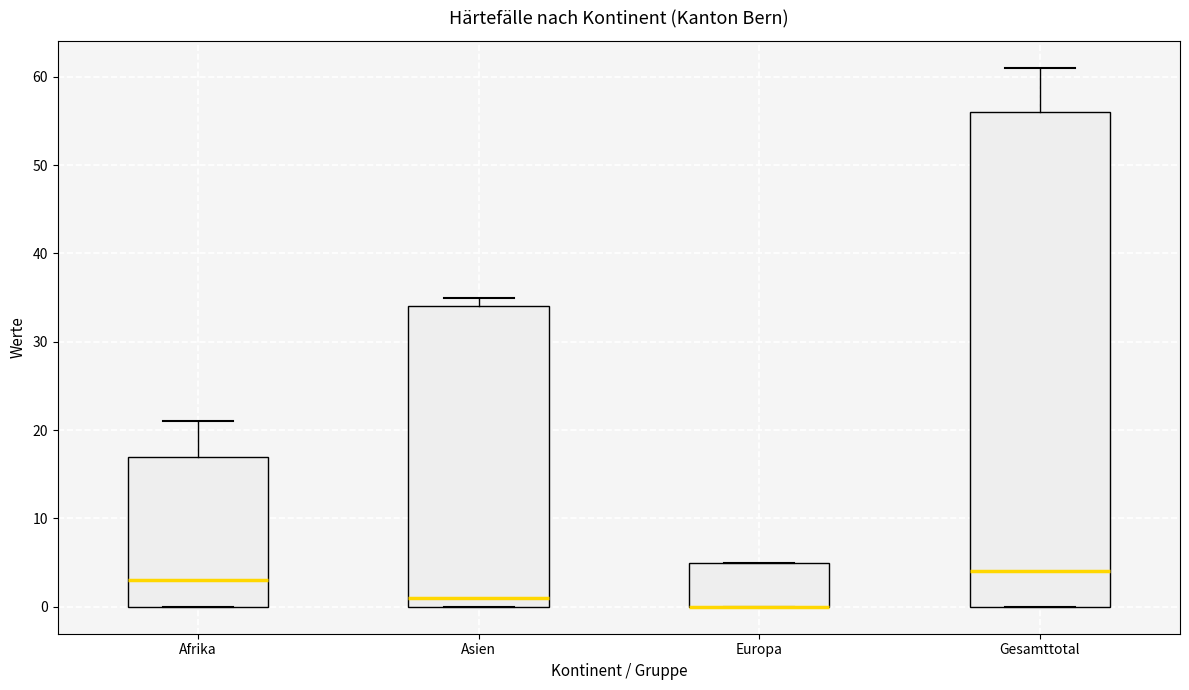

Reading left to right, read every box against the y-axis: the position of its median line, the range the box covers, and the ends of its whiskers. The values are not printed on the chart, so give them approximately, as read against the axis.

Afrika: median 3, box 0 to 17, whiskers 0 to 21
Asien: median 1, box 0 to 34, whiskers 0 to 35
Europa: median 0 (drawn on the box's lower edge), box 0 to 5, whiskers 0 to 5
Gesamttotal: median 4, box 0 to 56, whiskers 0 to 61